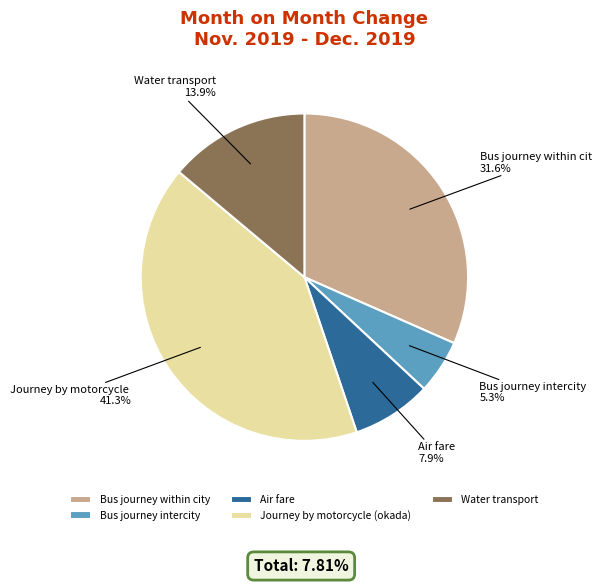

To the nearest percent, what portion does Air fare represent?

8%